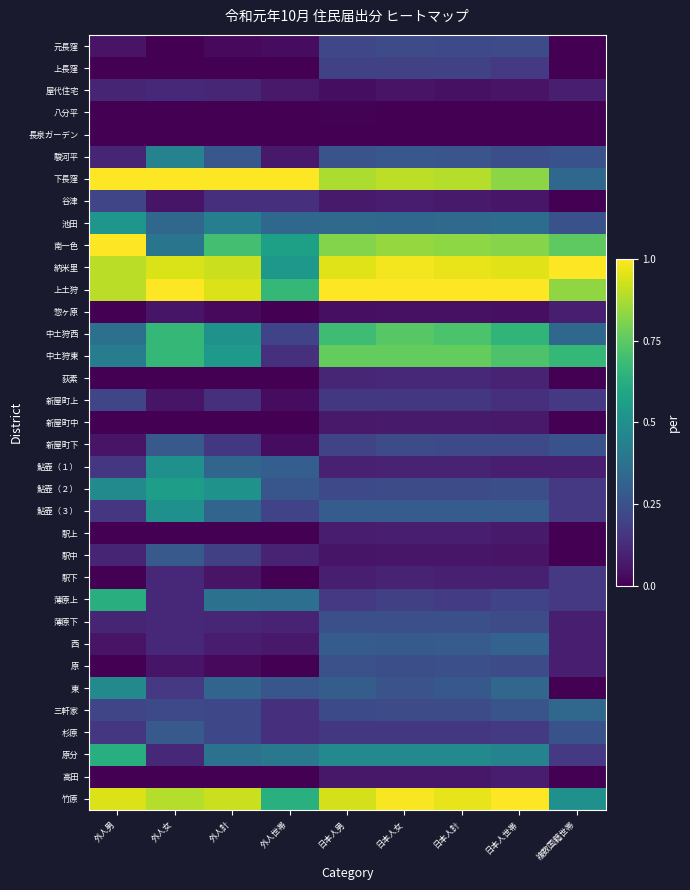

What is the total value across all series at 外人世帯?

6.8